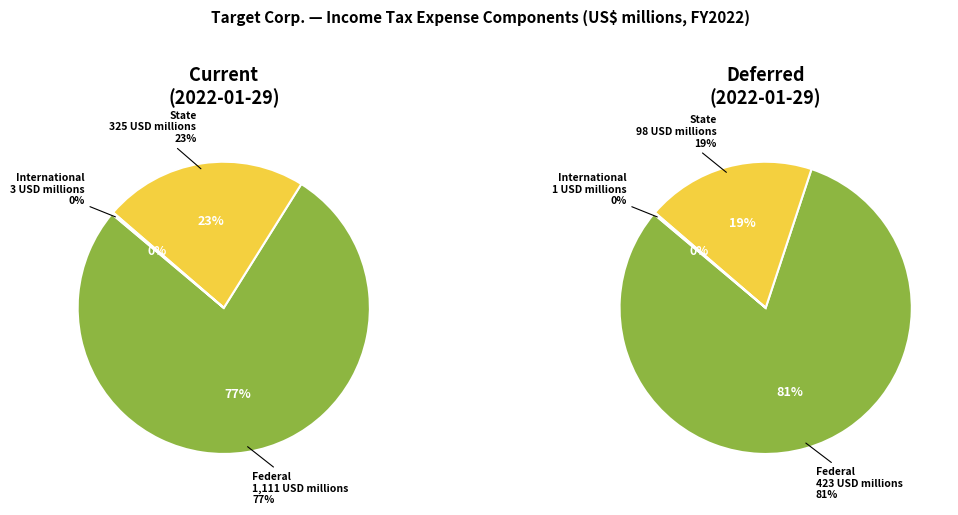

Is it true that State is 6% of the pie?

False